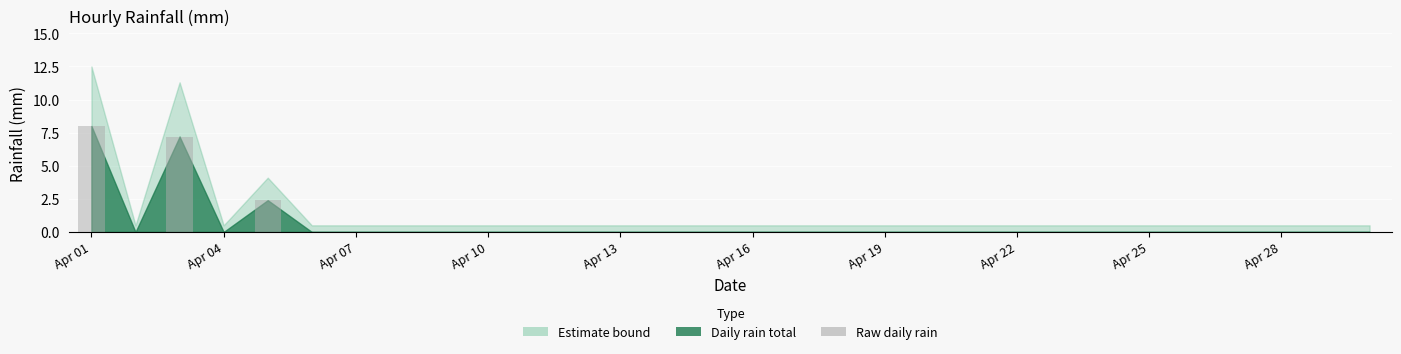

What is the maximum value shown in the chart?

8.0